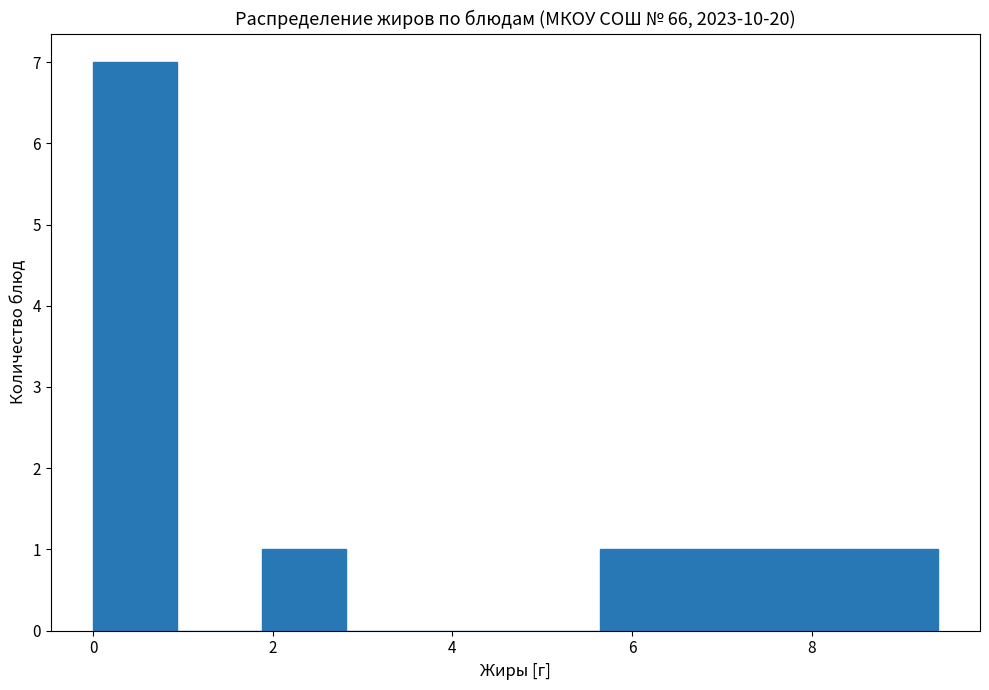

Reading left to right, transcribe this chart: for each bar, give the range it covers on the x-axis and its height. Neither the bar edges nor the heights are printed on the chart, so give them approximately, as read against the axes.

0.00 to 0.94: 7
0.94 to 1.88: 0
1.88 to 2.82: 1
2.82 to 3.76: 0
3.76 to 4.70: 0
4.70 to 5.64: 0
5.64 to 6.58: 1
6.58 to 7.52: 1
7.52 to 8.46: 1
8.46 to 9.40: 1